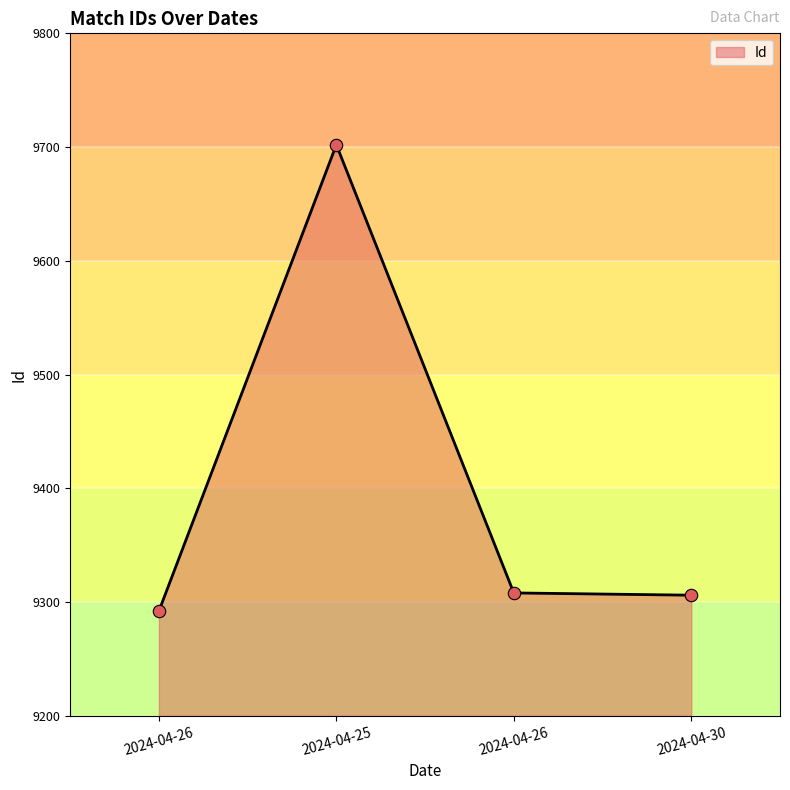

What is the change in value from 2024-04-26 to 2024-04-25?

+410